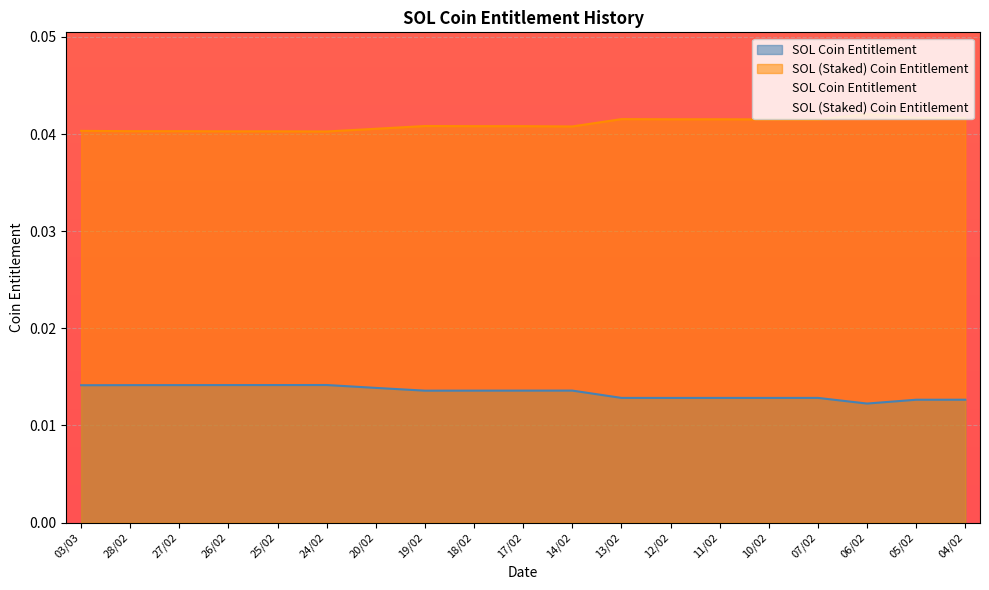

Which series has the largest total across all categories?

SOL (Staked) Coin Entitlement